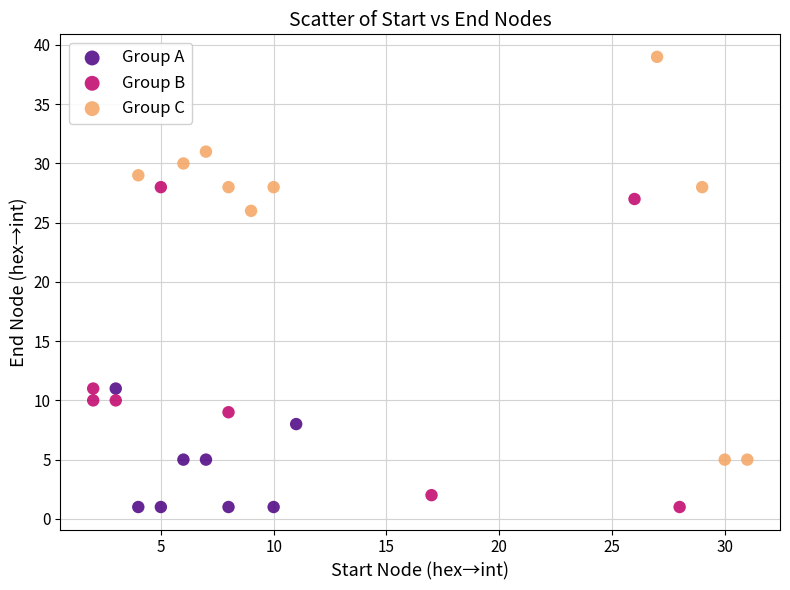

Which series has the largest Y range (max minus min)?

Group C